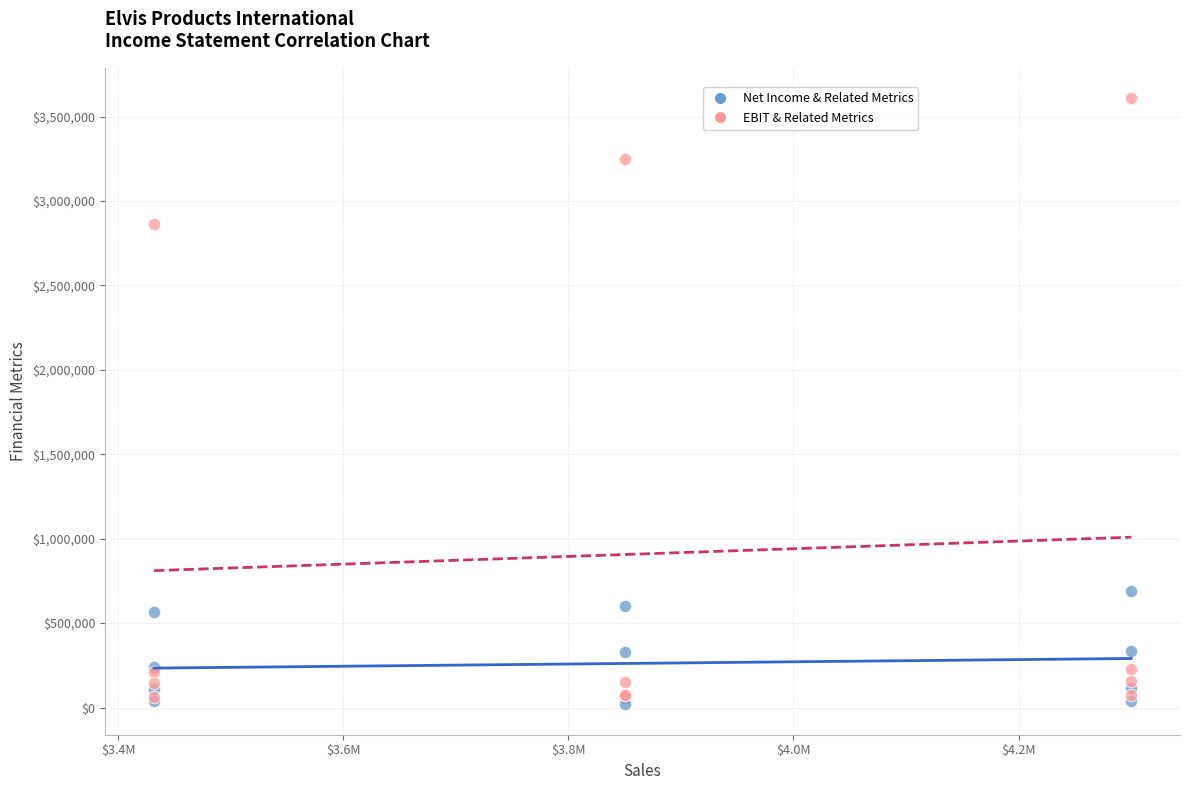

Which series has the largest Y range (max minus min)?

EBIT & Related Metrics